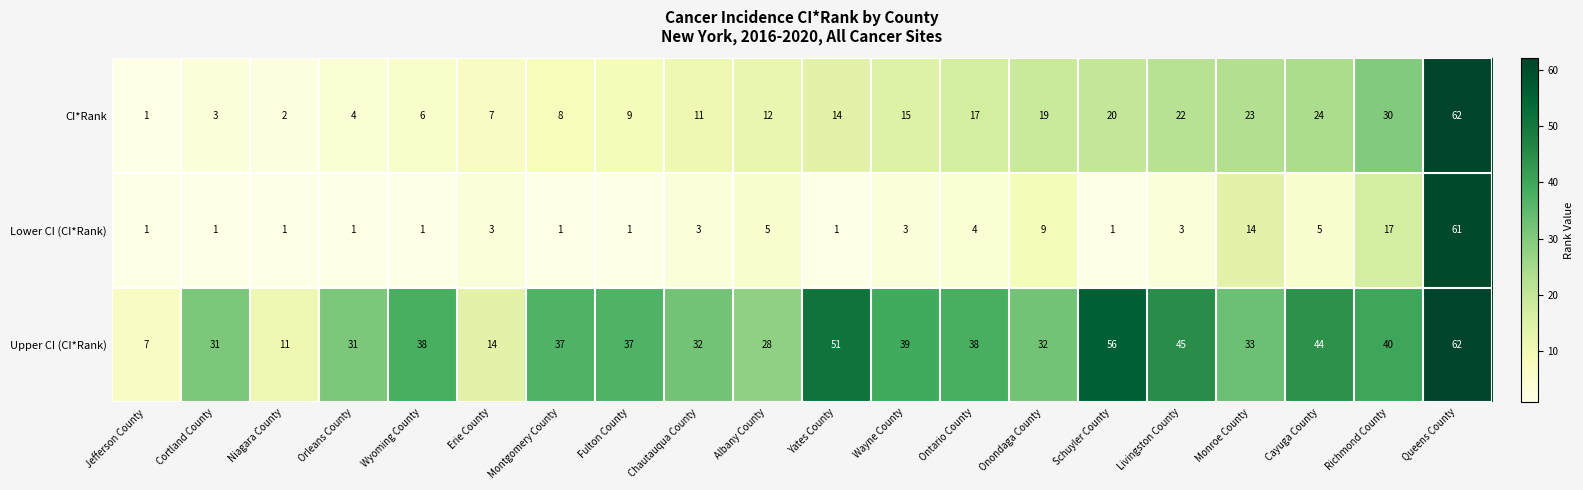

List the series in order of their overall mean, highest first.

Upper CI (CI*Rank), CI*Rank, Lower CI (CI*Rank)